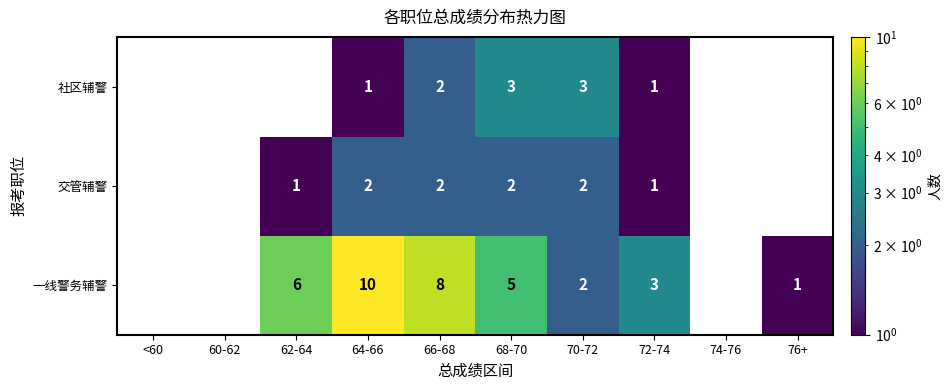

How many 社区辅警 values are between 0 and 2?

8